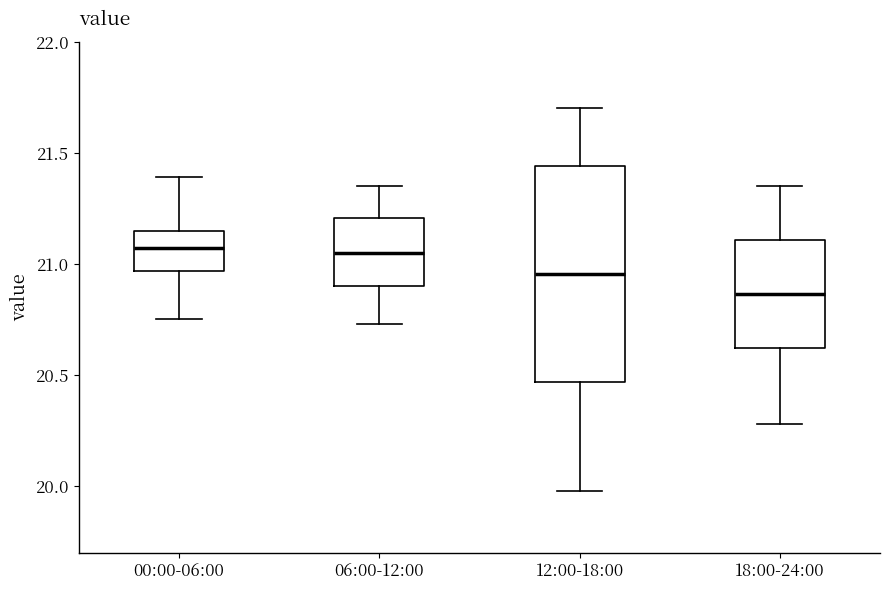

Comparing the boxes themselves (not the whiskers), which one is the tallest?

12:00-18:00